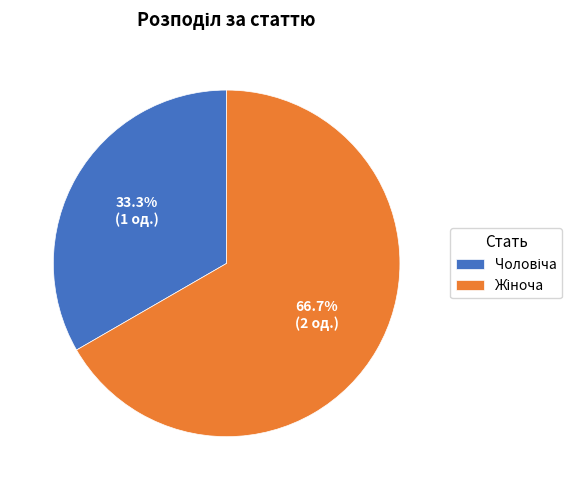

Does any single category account for the majority?

Yes